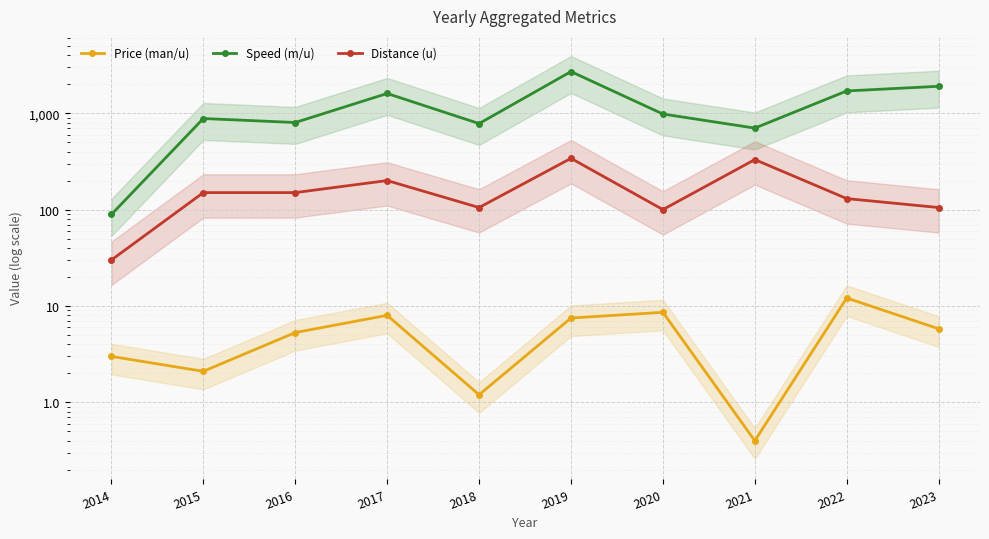

Which category has the lowest value in the Price (man/u) series?

2021